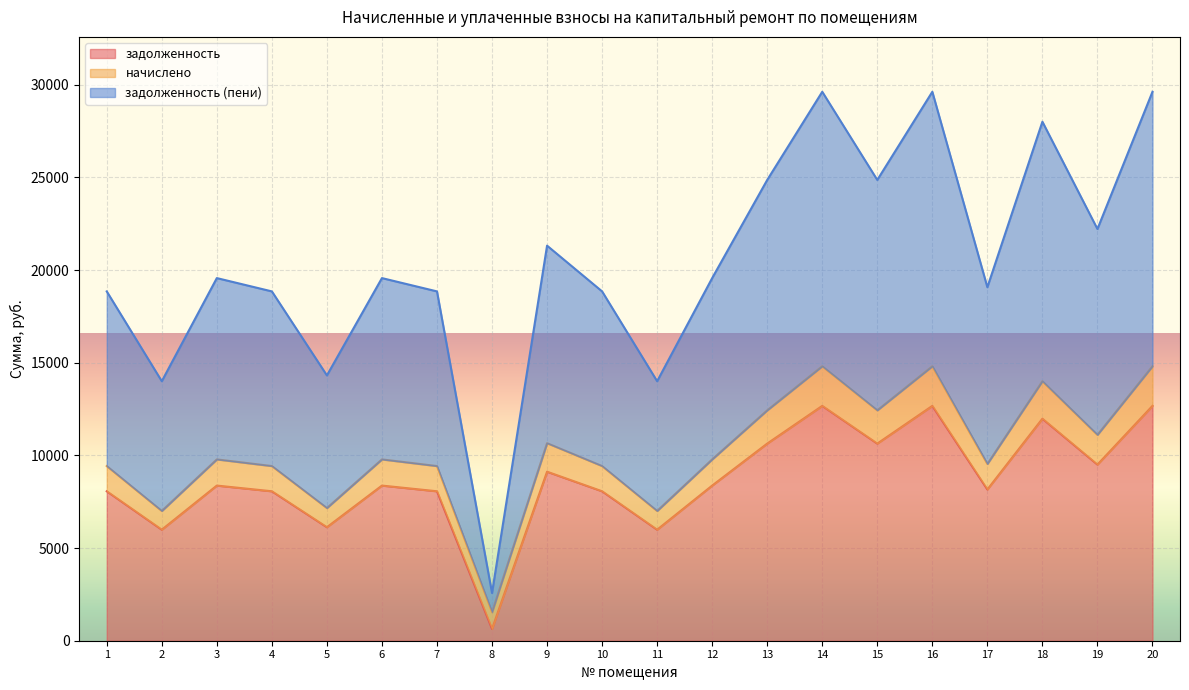

Which series has the largest total across all categories?

задолженность (пени)